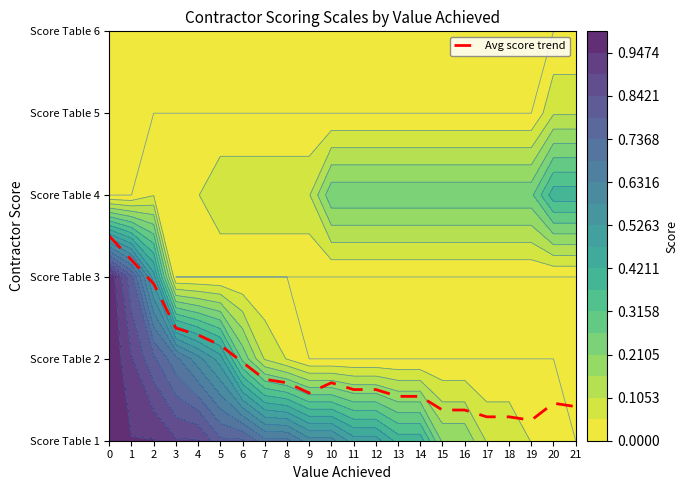

Reading left to right, extract all data points from this chart.

2.5	2.2	1.9	1.4	1.3	1.2	1.0	0.8	0.7	0.6	0.7	0.6	0.6	0.5	0.5	0.4	0.4	0.3	0.3	0.2	0.5	0.4